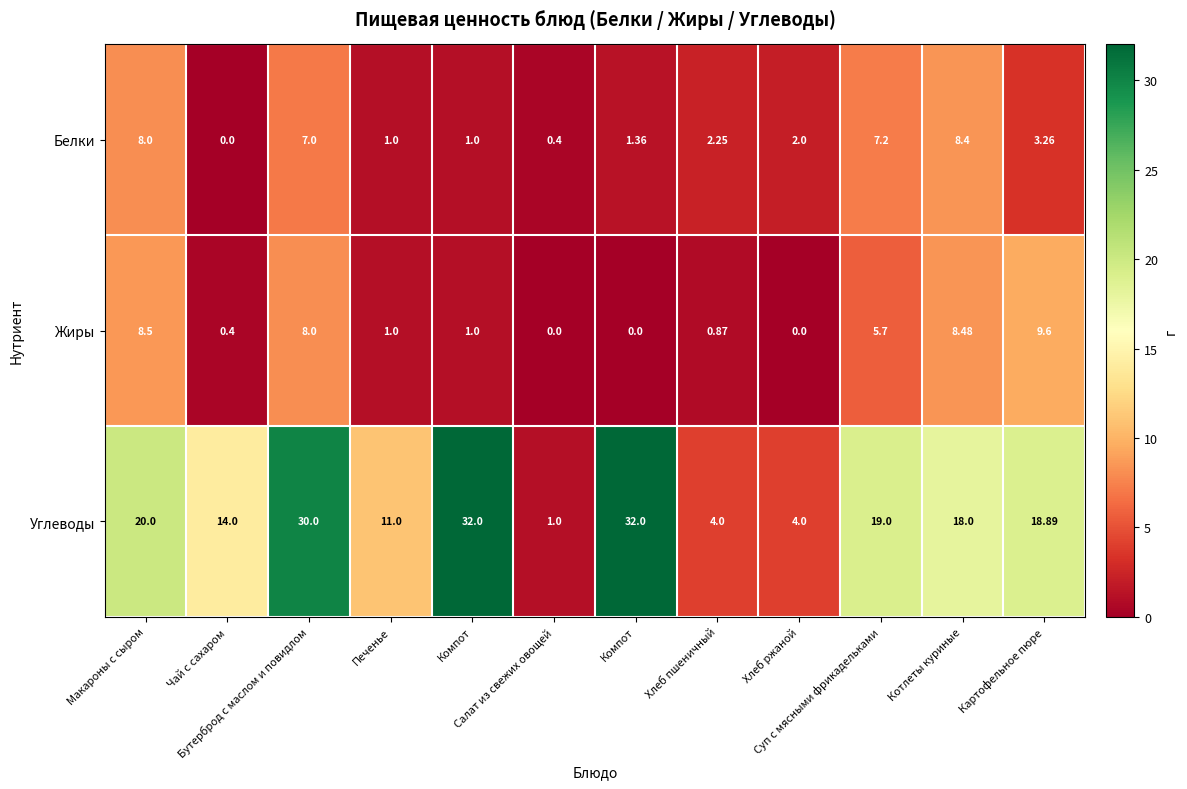

Which series changed the most between Чай с сахаром and Салат из свежих овощей?

Углеводы